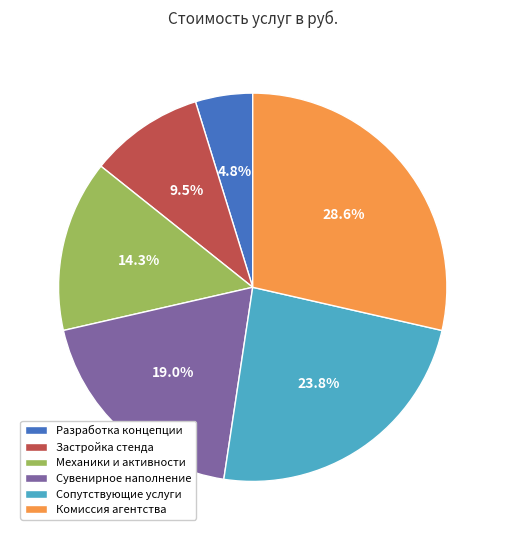

To the nearest percent, what is the average slice percentage?

17%